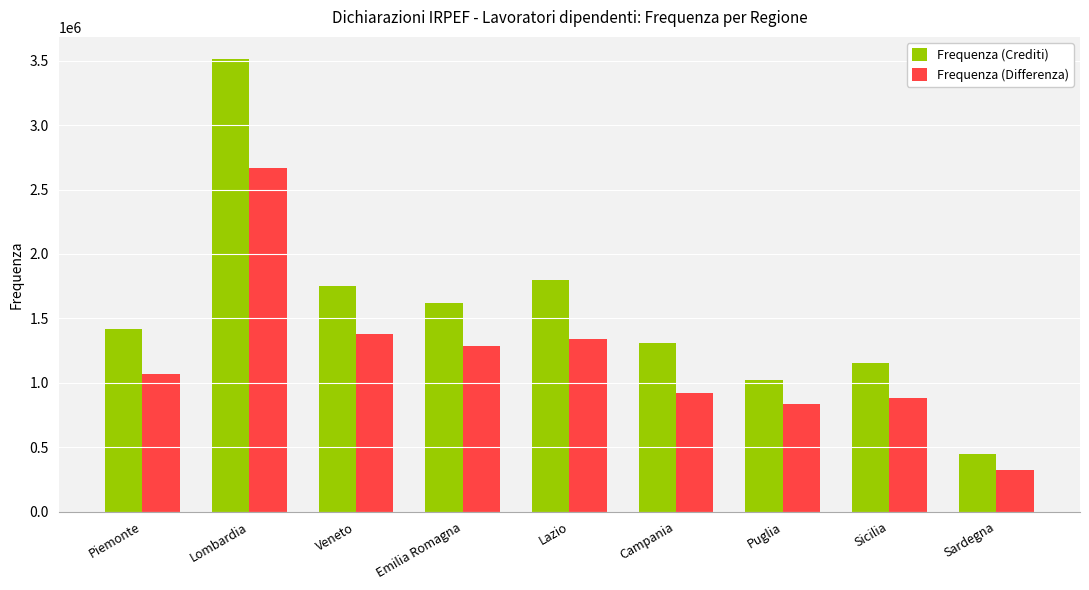

At which label does Frequenza (Differenza) reach its minimum?

Sardegna